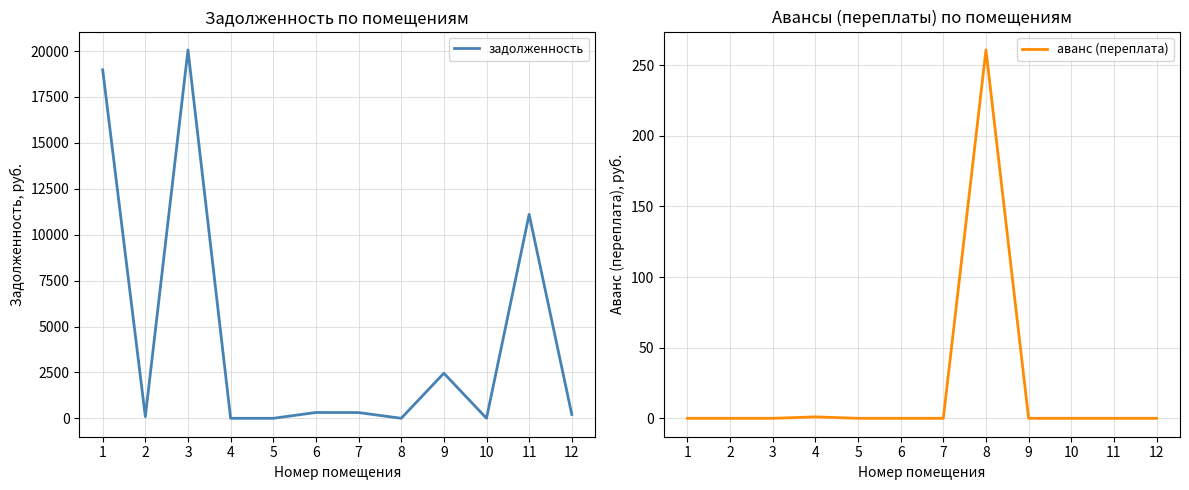

List the labels in order of задолженность value, smallest first.

4, 5, 8, 10, 2, 12, 7, 6, 9, 11, 1, 3